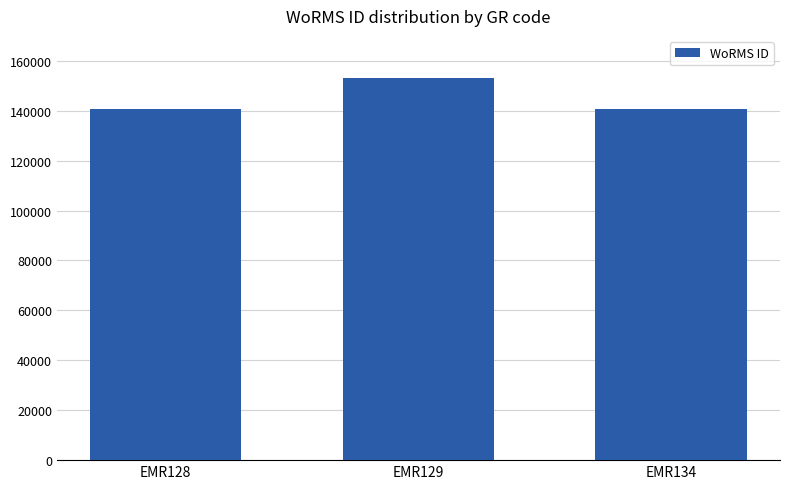

Read the value at EMR129, to the nearest 10.

153090